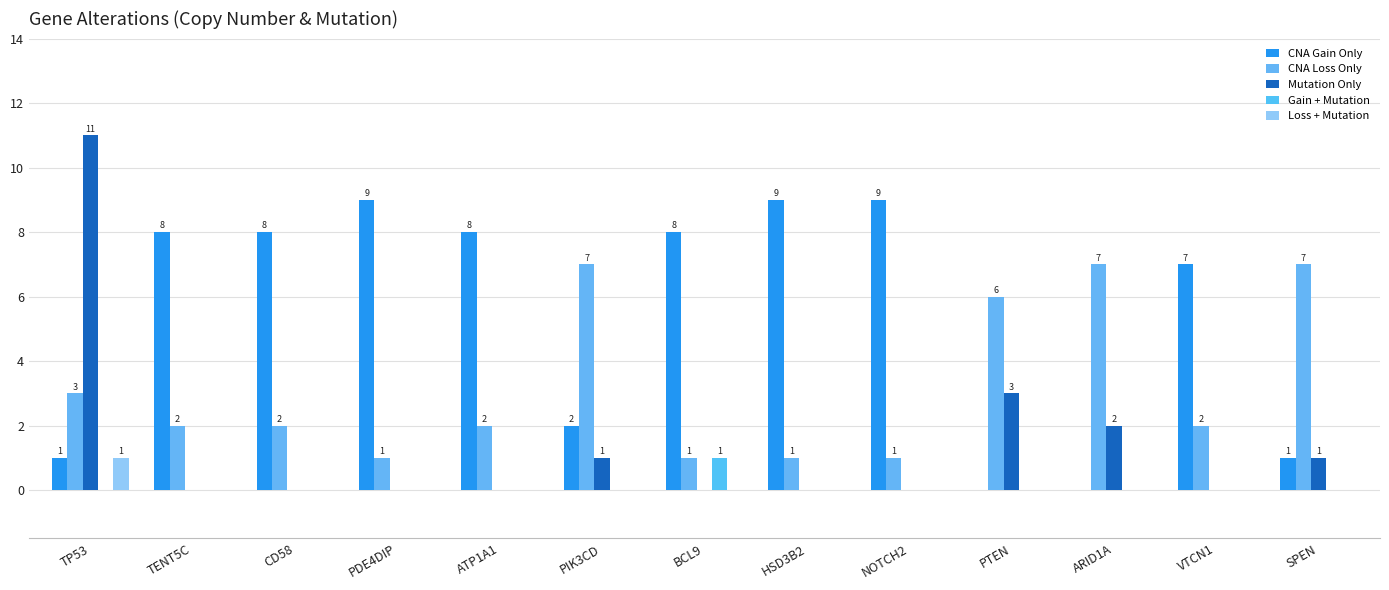

Count the number of categories in the chart.

13